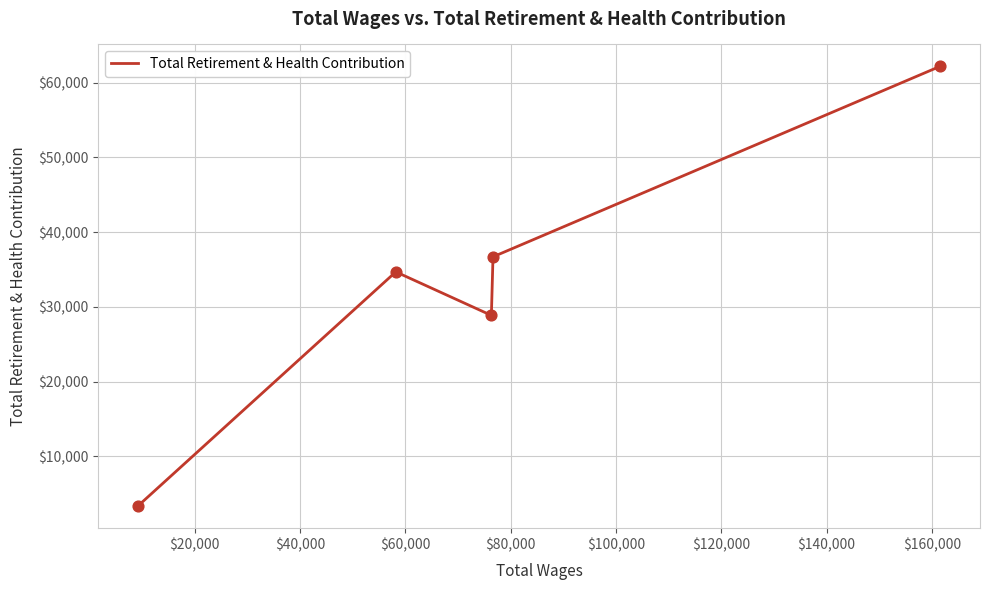

What is the greatest value displayed?

62163